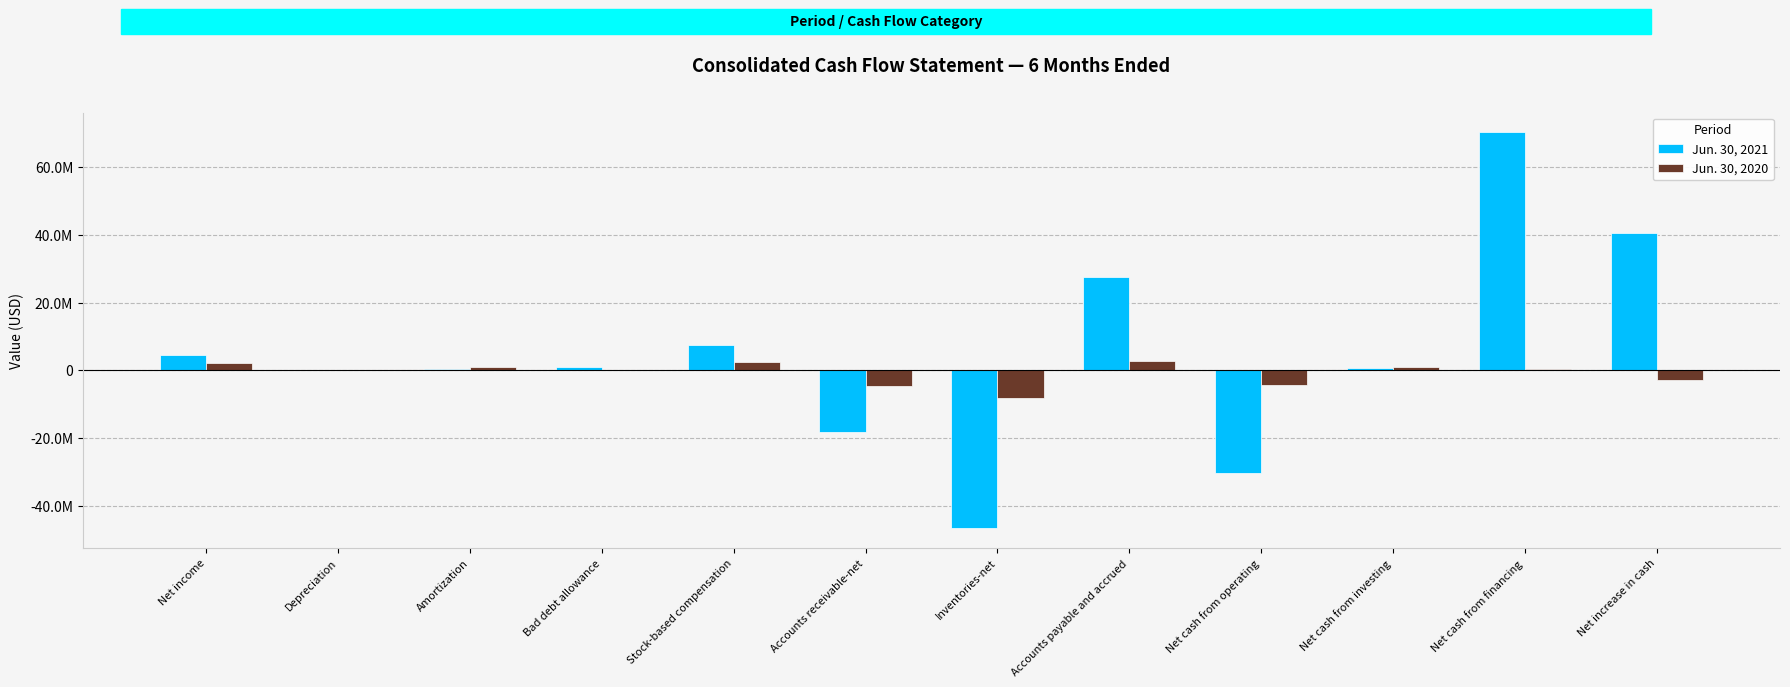

Reading left to right, extract all data points from this chart.

Jun. 30, 2021: 4545768	178425	375141	854606	7597260	-18267216	-46683050	27579323	-30329464	660223	70234811	40541960
Jun. 30, 2020: 2104385	50351	851045	221182	2574999	-4668549	-8082699	2856654	-4246078	1015234	482612	-2979867